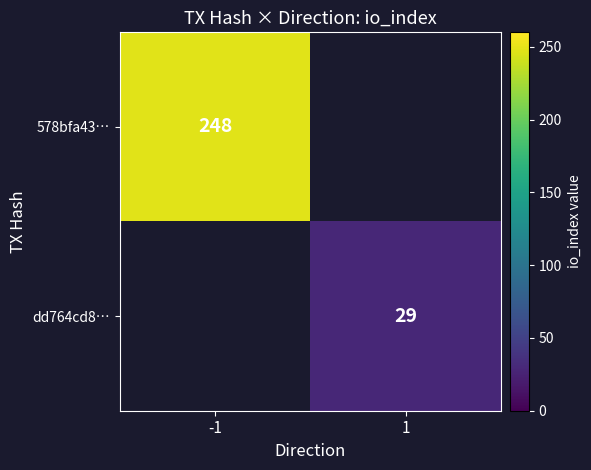

What is the greatest value displayed?

248.0